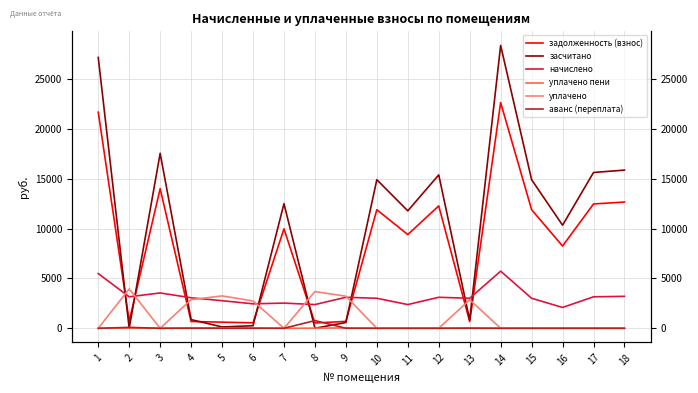

True or false: уплачено пени has a value of 22.0 at 9.

False